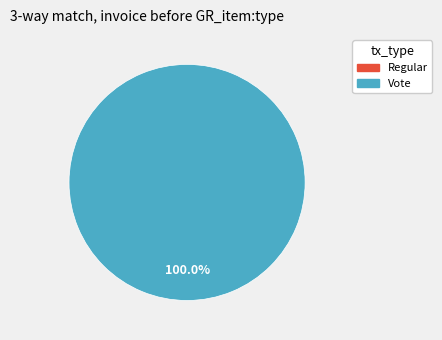

To the nearest percent, what percentage of the pie is Vote?

100%